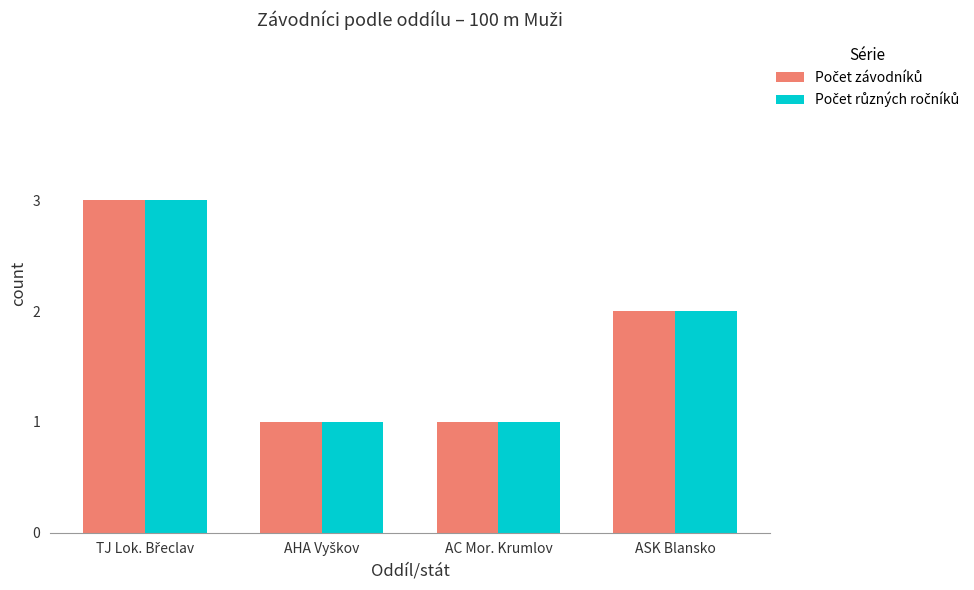

What is the maximum value shown in the chart?

3